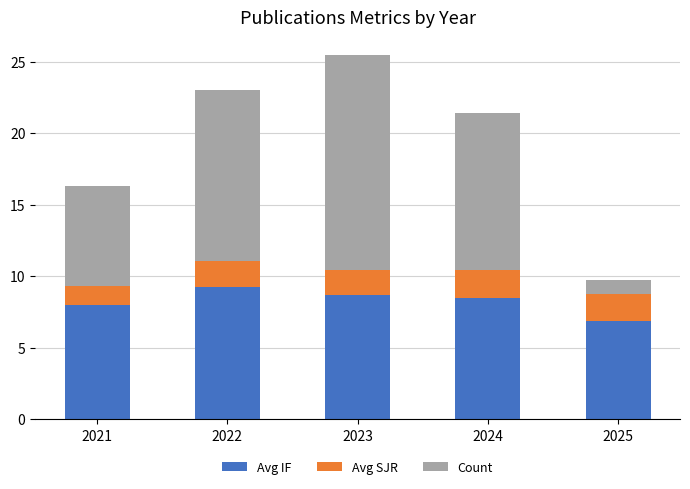

What are all the series names shown in the legend?

Avg IF, Avg SJR, Count